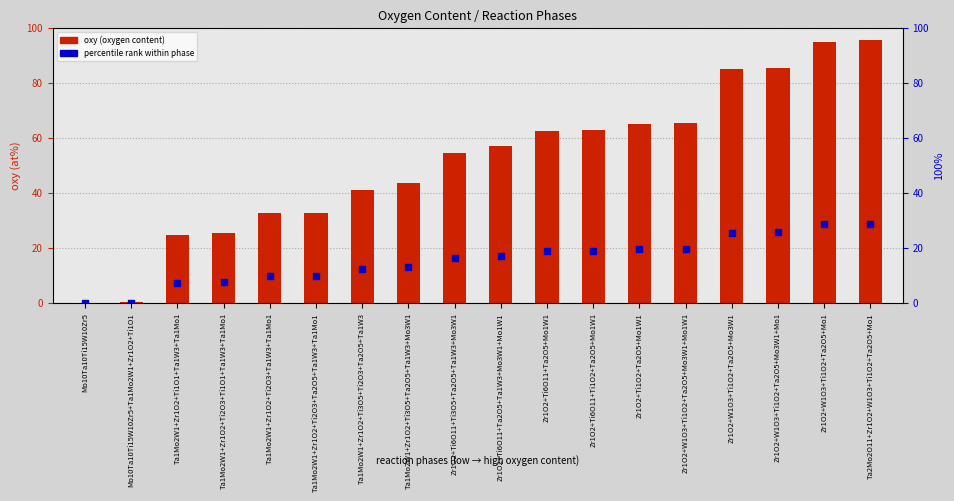

What are all the series names shown in the legend?

oxy (oxygen content), percentile rank within phase